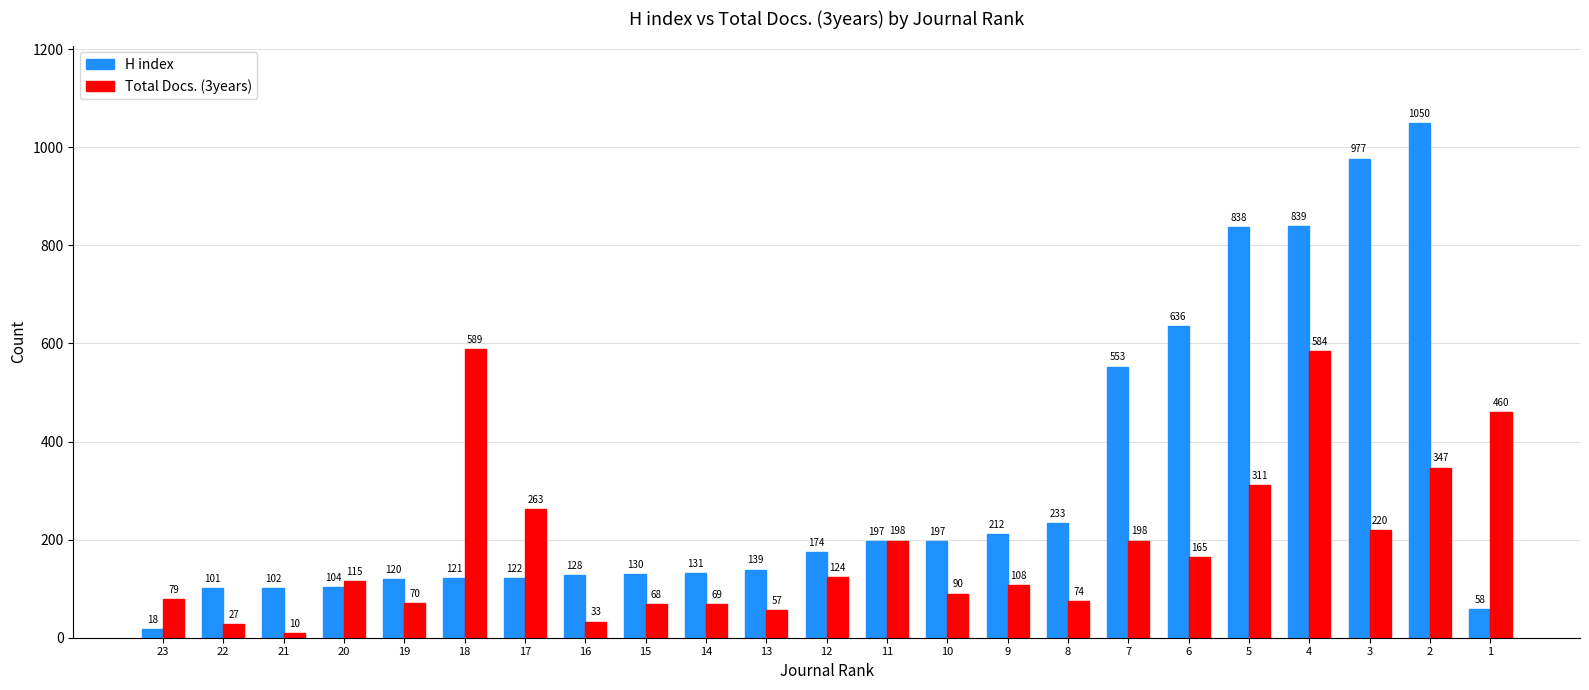

Rank the series at 7 from lowest to highest value.

Total Docs. (3years), H index